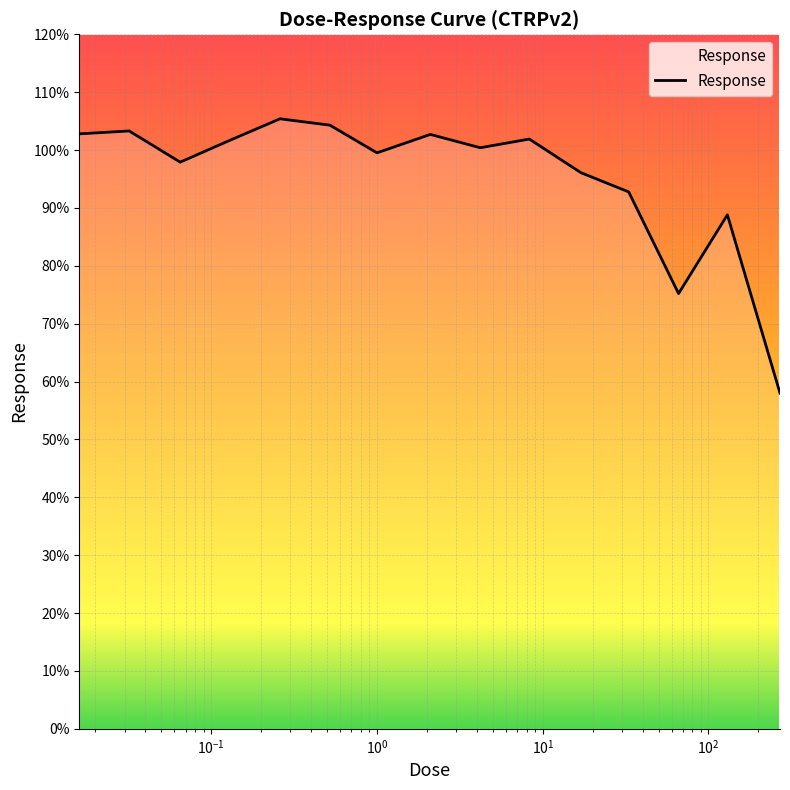

What is the greatest value displayed?

105.4